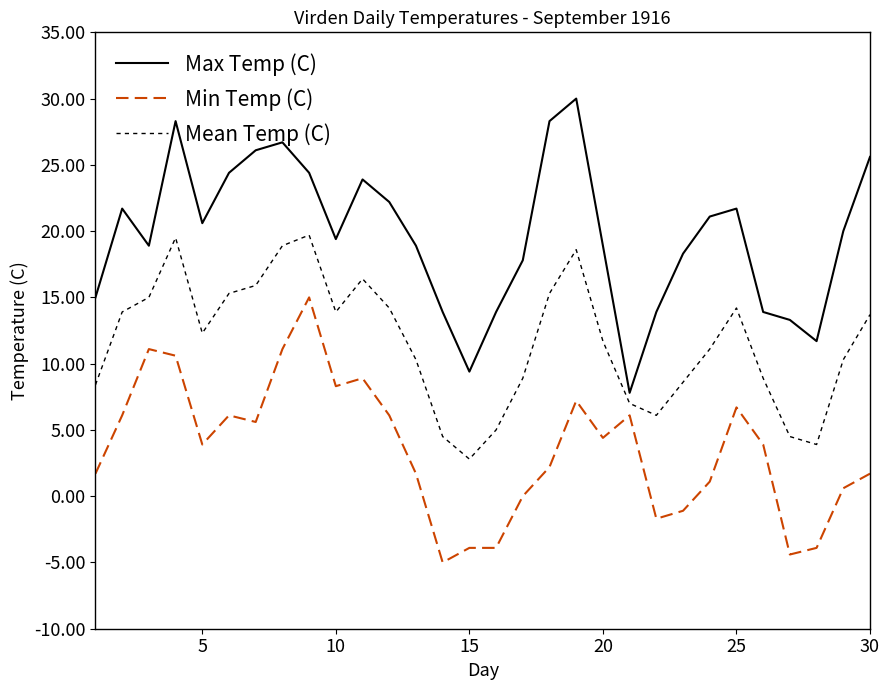

True or false: Min Temp (C) and Mean Temp (C) cross at least once.

False